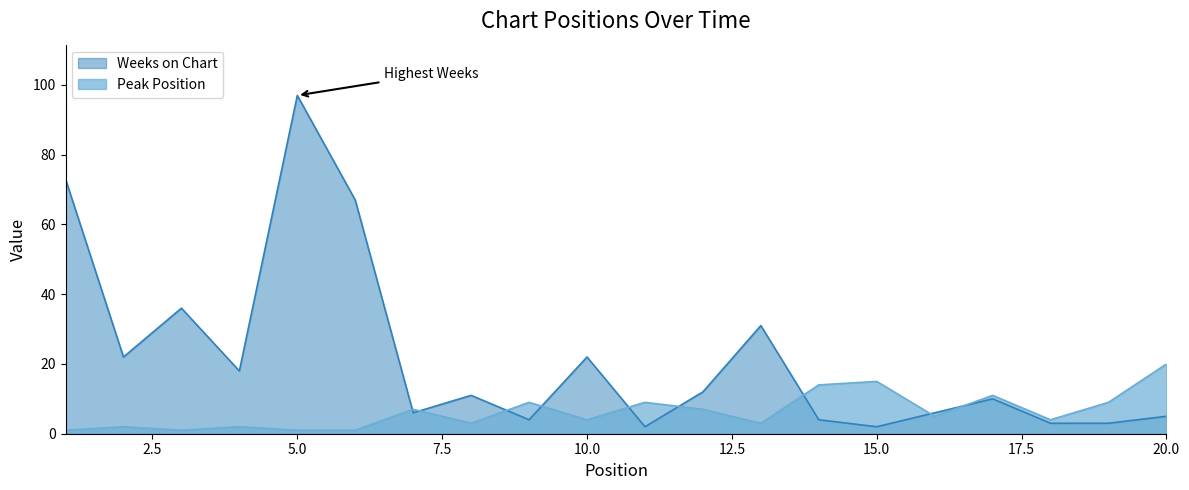

Which series has the largest total across all categories?

Weeks on Chart